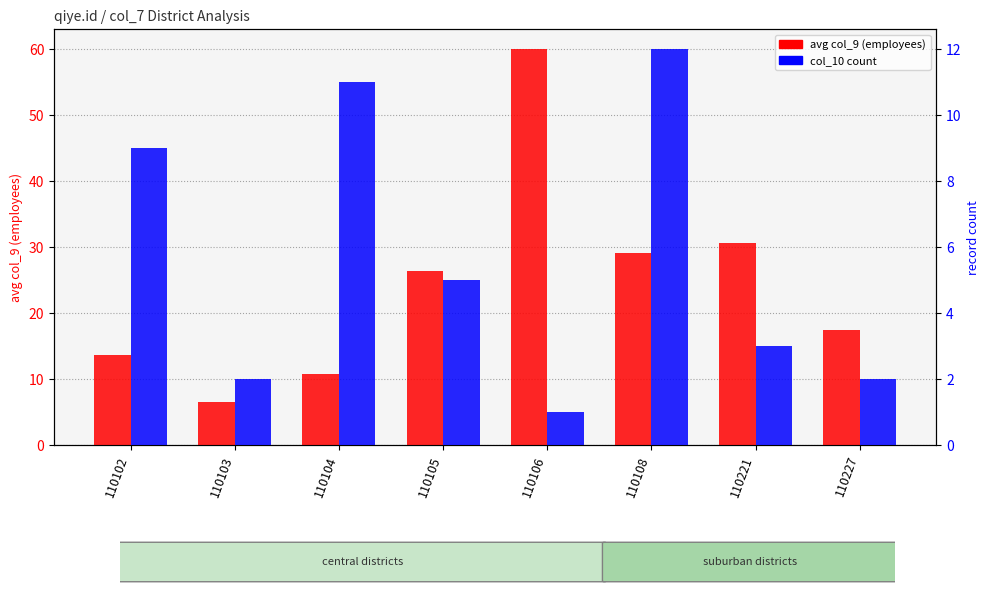

Which series has the largest total across all categories?

avg col_9 (employees)